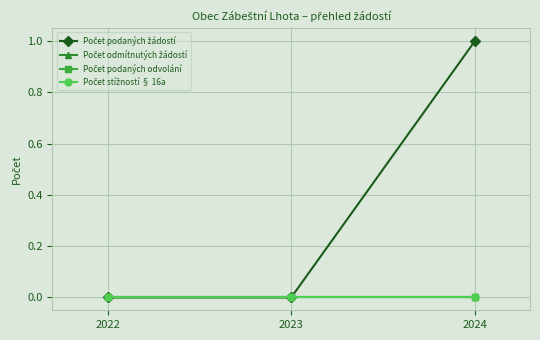

List the labels in order of Počet podaných žádostí value, smallest first.

2022, 2023, 2024